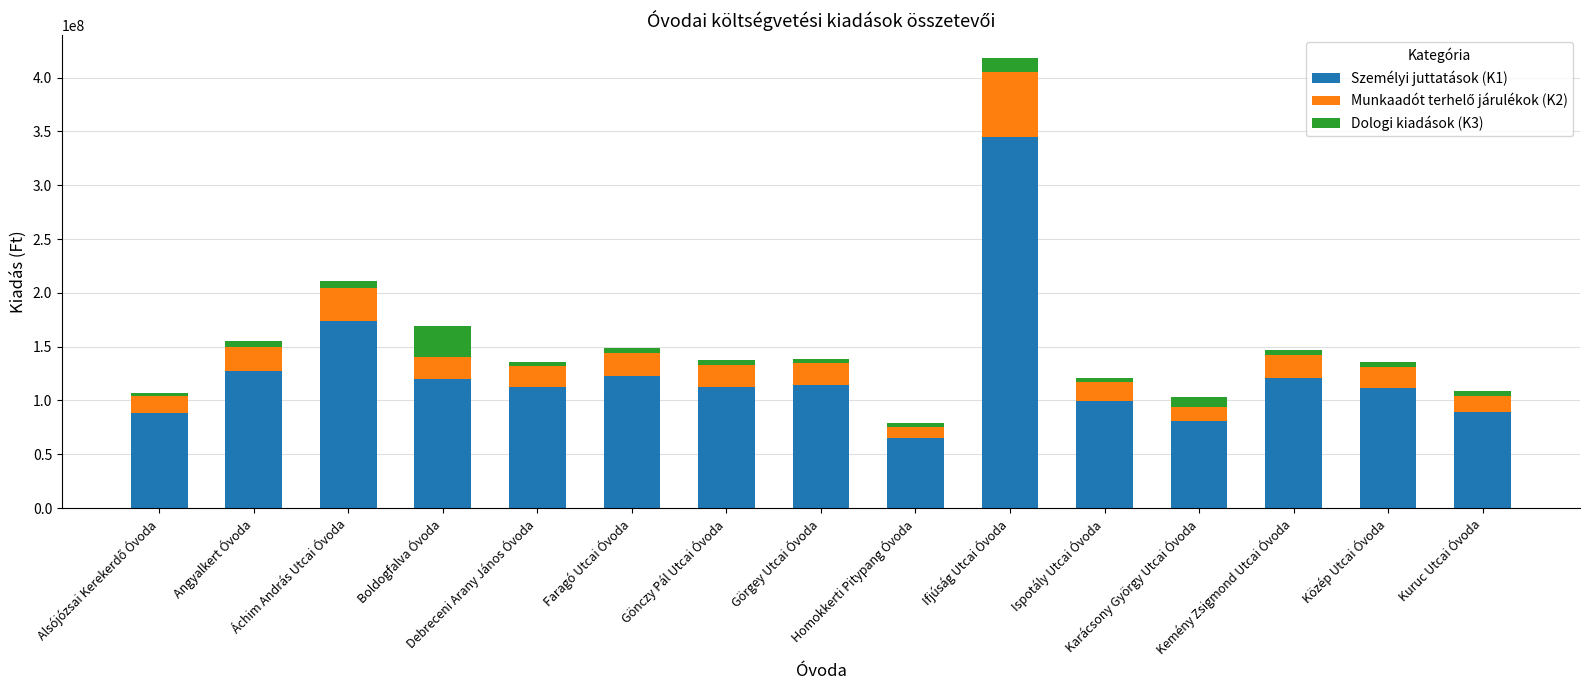

At which category is the sum across all series the highest?

Ifjúság Utcai Óvoda